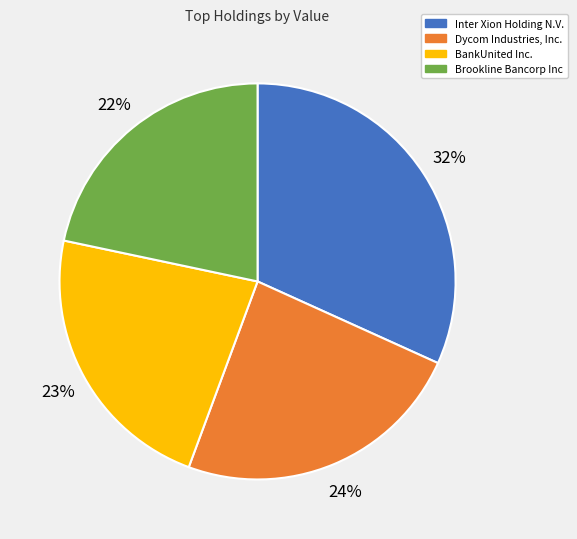

Approximately how many times larger is the value at Brookline Bancorp Inc compared to Inter Xion Holding N.V.?

0.7